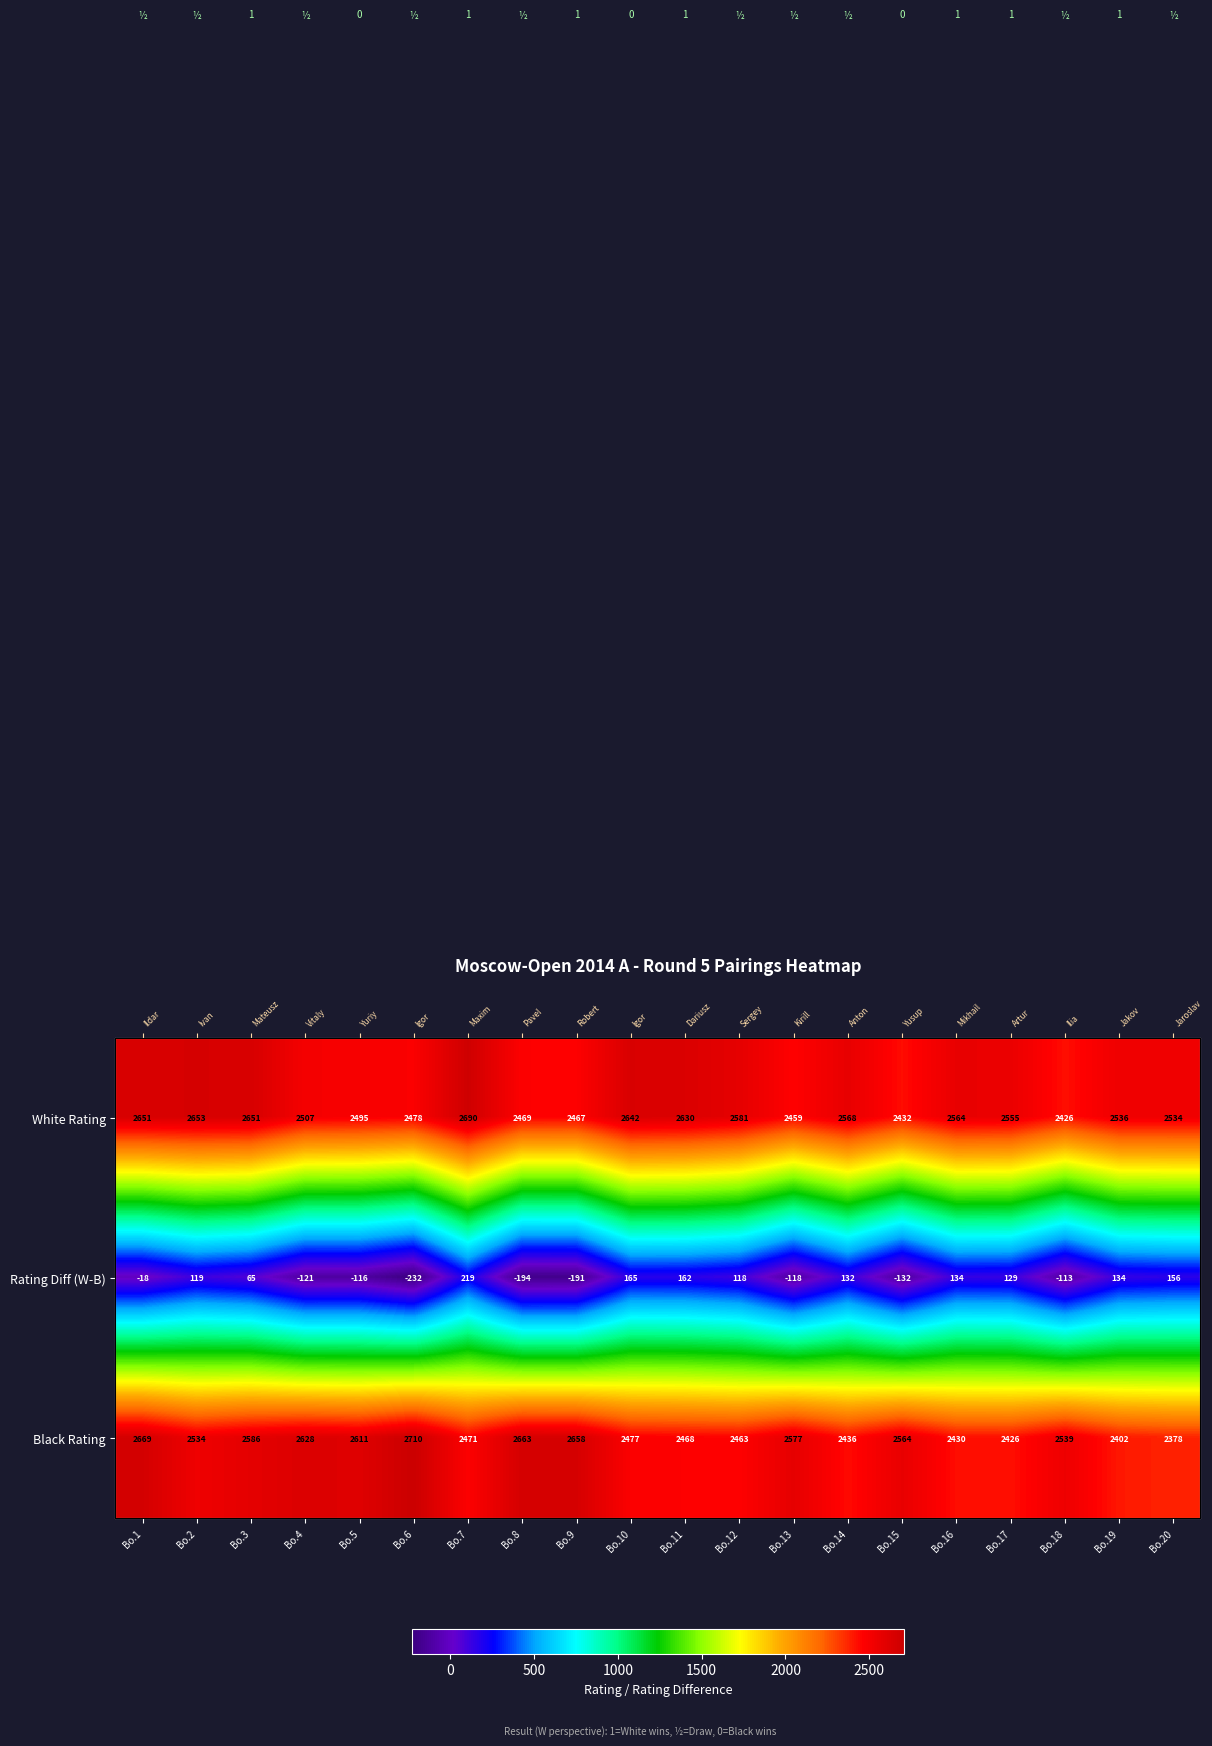

List the series in order of their peak value, lowest first.

Rating Diff (W-B), White Rating, Black Rating